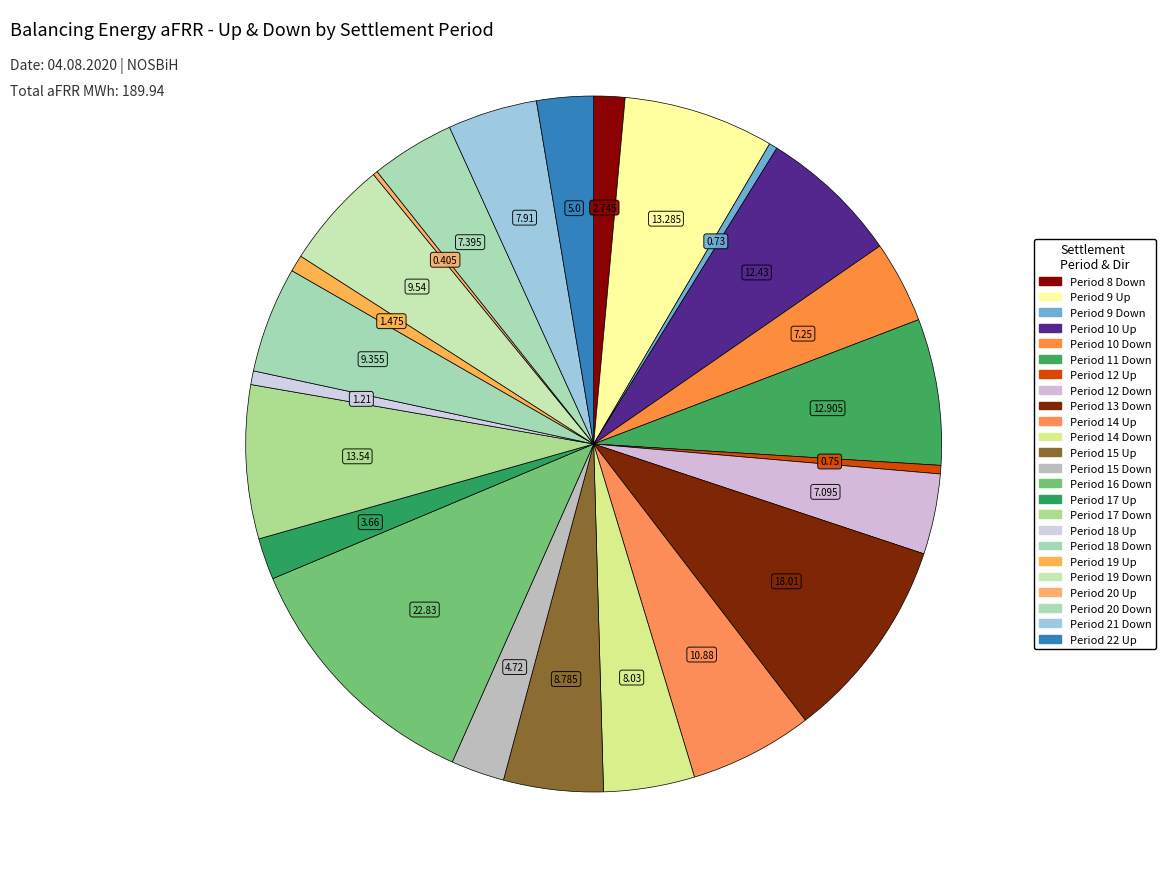

What is the ratio of the value at Period 13 Down to the value at Period 10 Up?

1.4